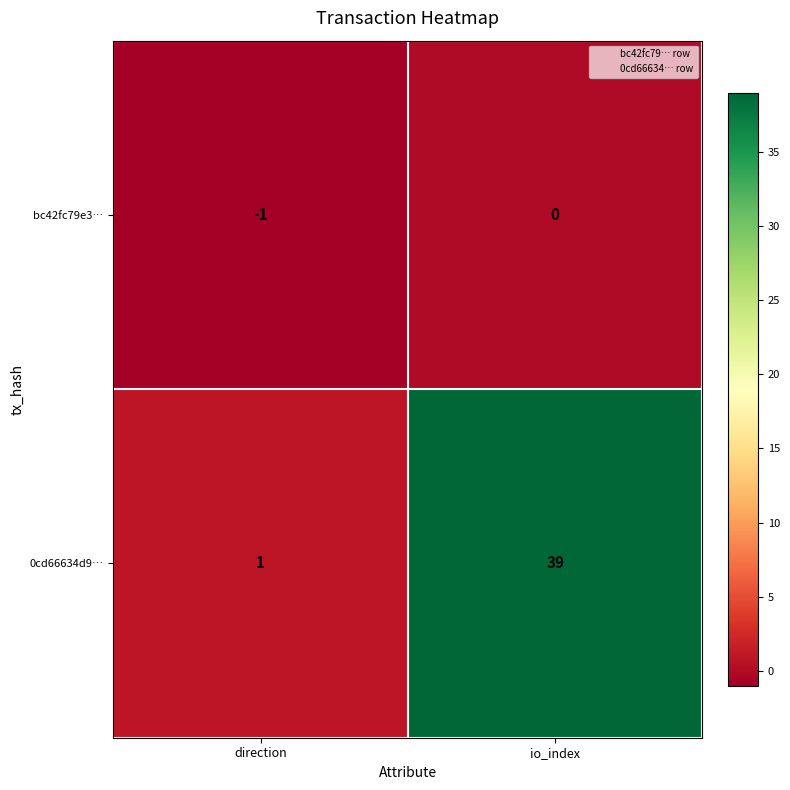

Reading left to right, list all the values displayed in this chart.

bc42fc79e3…: -1	0
0cd66634d9…: 1	39